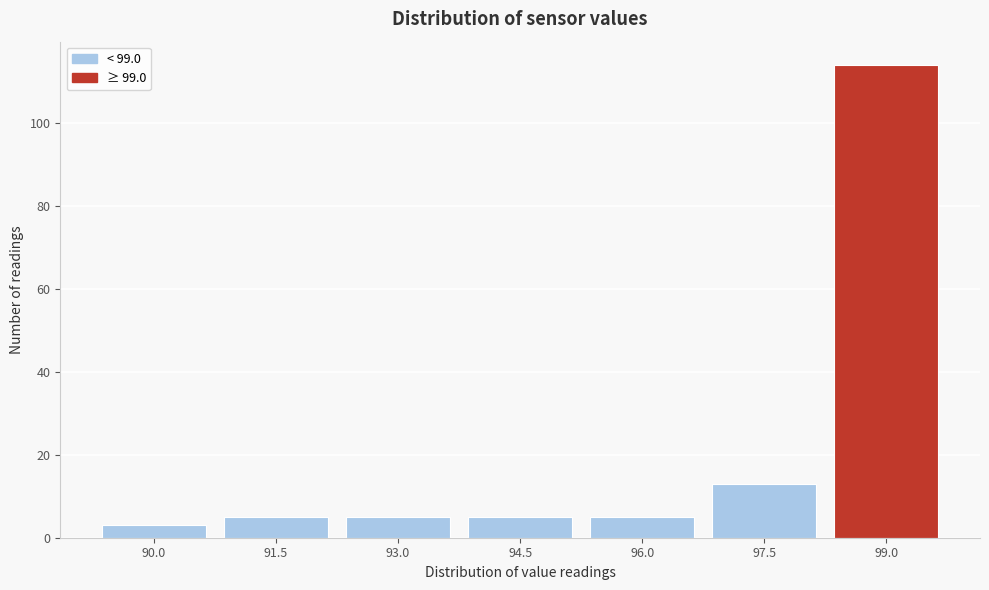

Reading left to right, list all the values displayed in this chart.

90.0=3	91.5=5	93.0=5	94.5=5	96.0=5	97.5=13	99.0=114